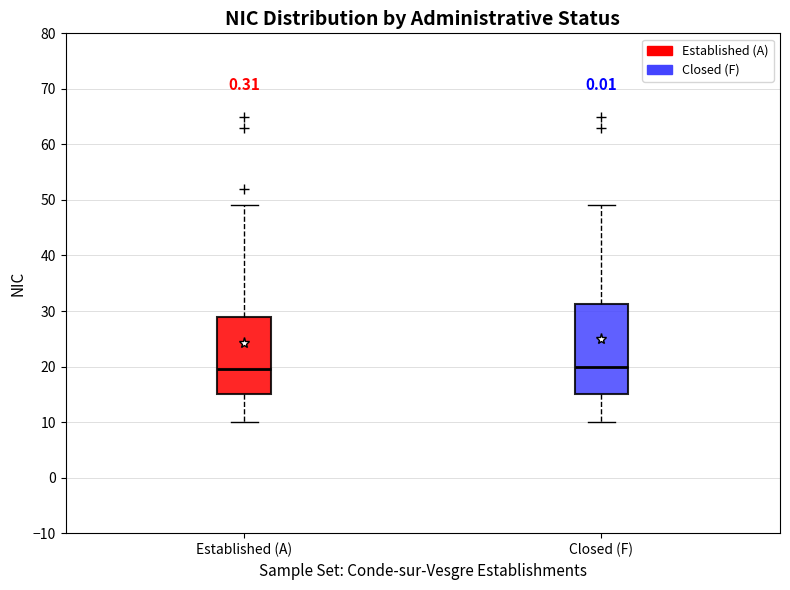

Which box is the tallest, from its lower edge to its upper edge?

Closed (F)